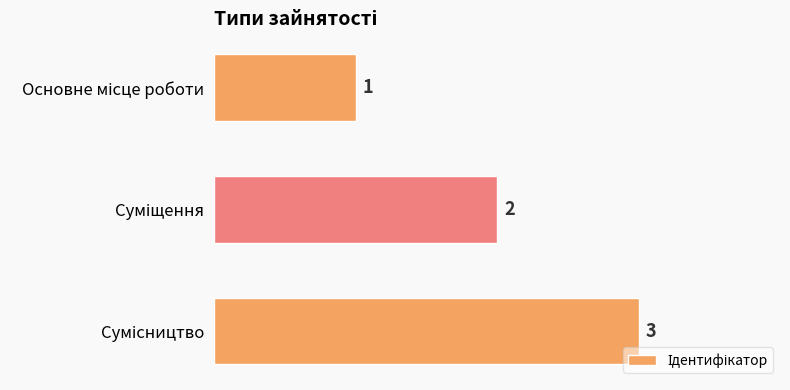

What is the difference between the maximum and minimum values?

2